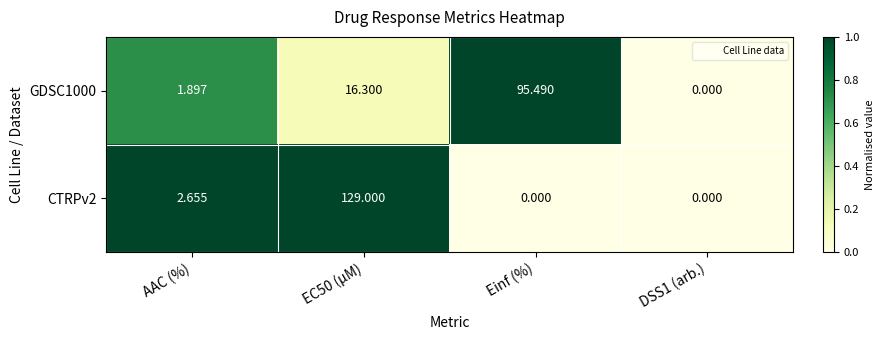

Which series has the largest total across all categories?

CTRPv2